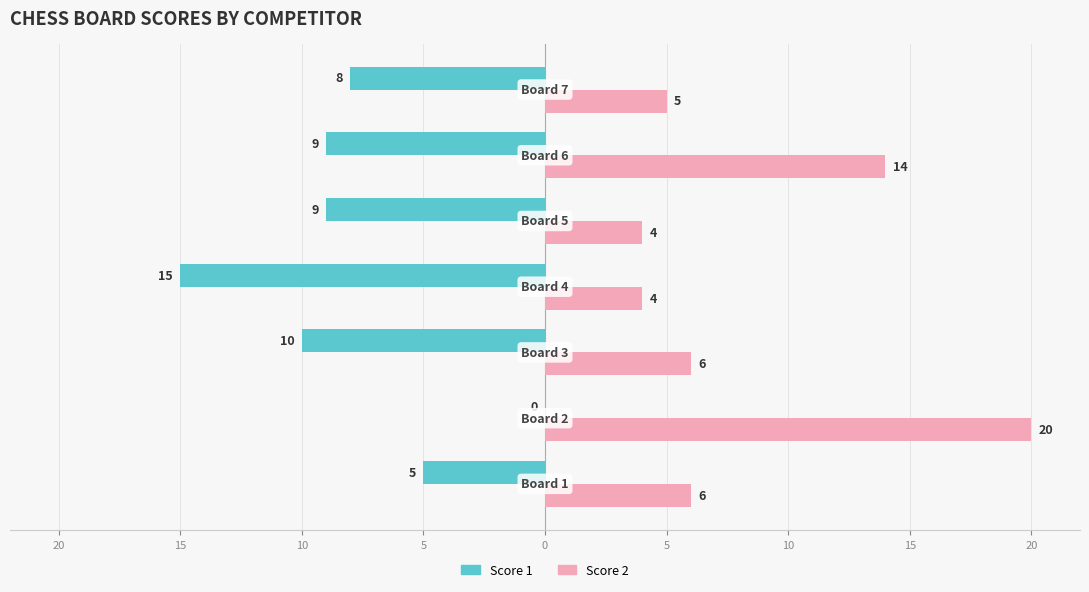

At how many categories does at least one series exceed 16?

1